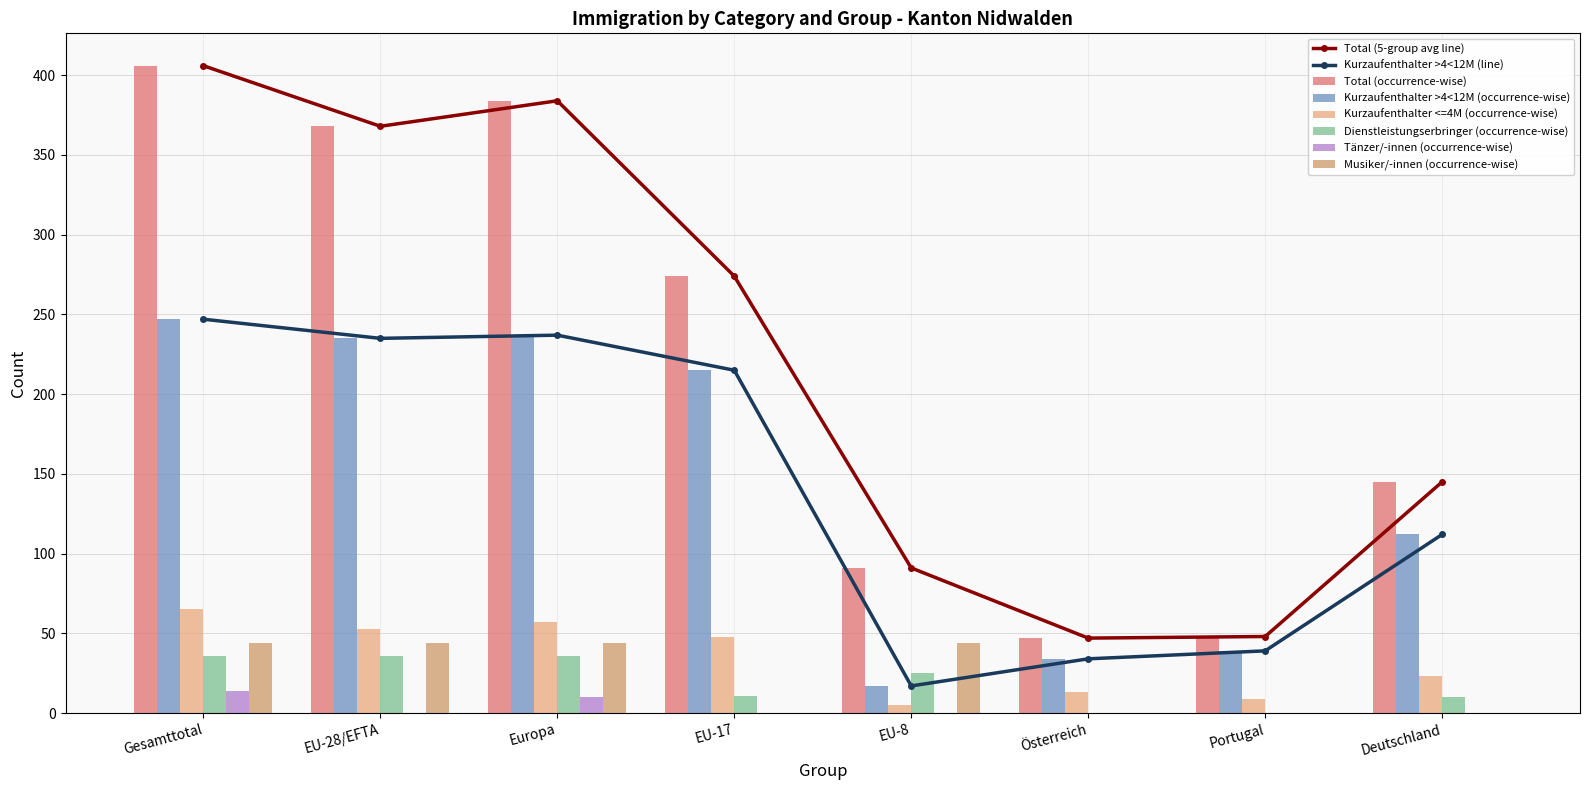

Are the bars horizontal?

No